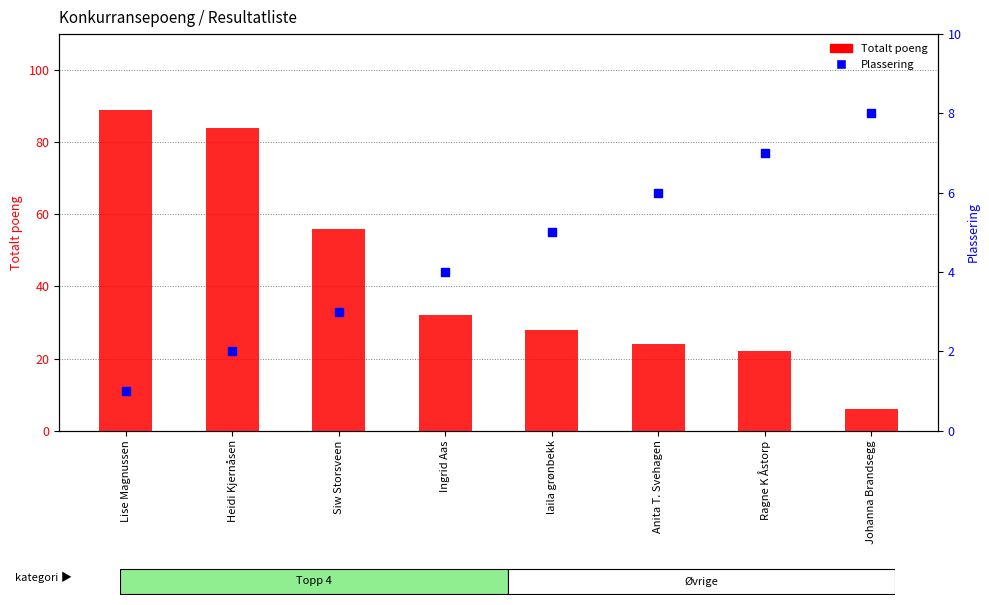

What is the total value across all series at Ragne K Åstorp?

29